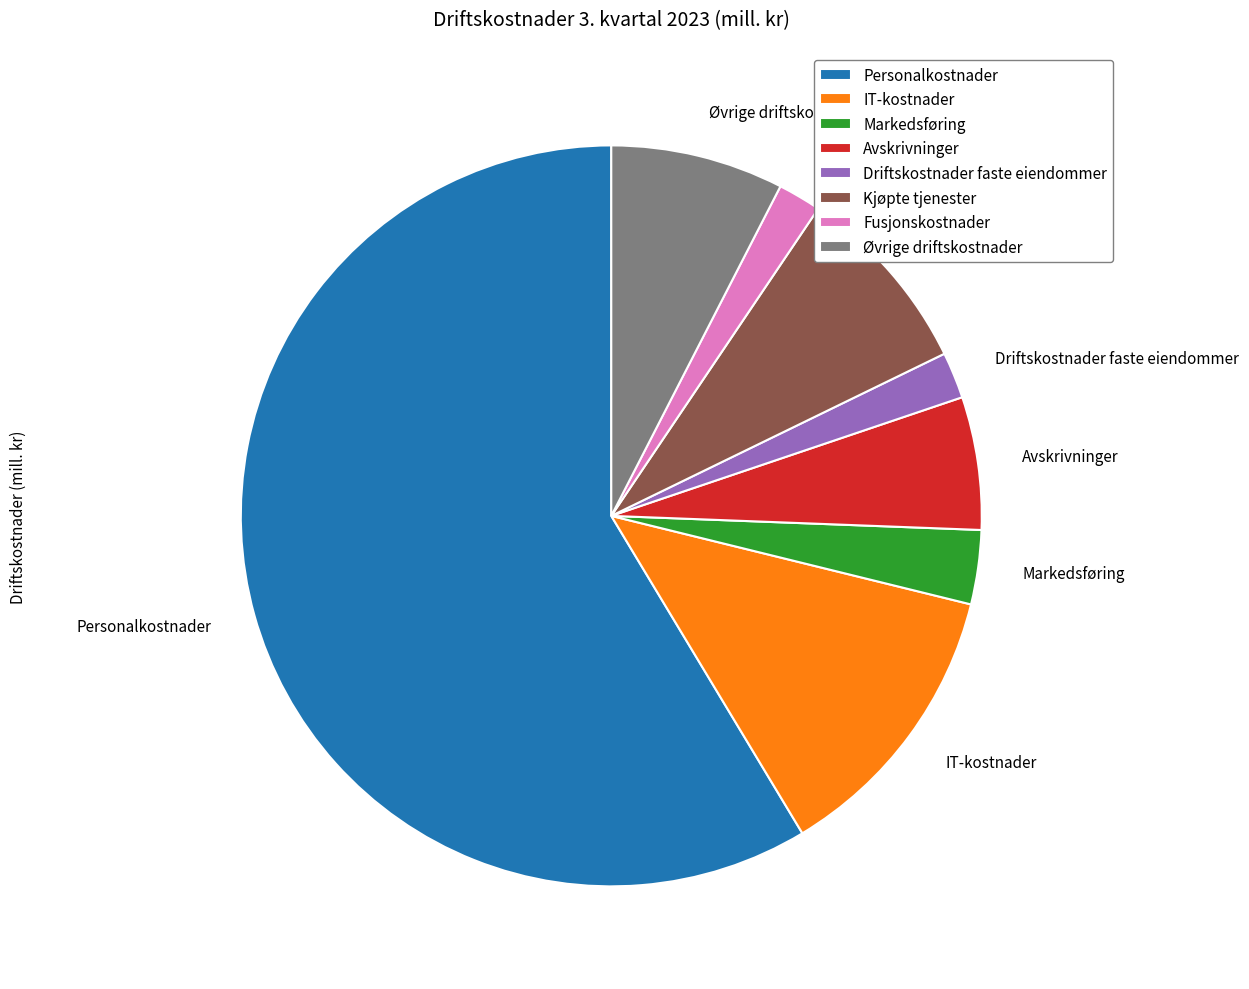

The Øvrige driftskostnader slice represents 8% of the pie. True or false?

True